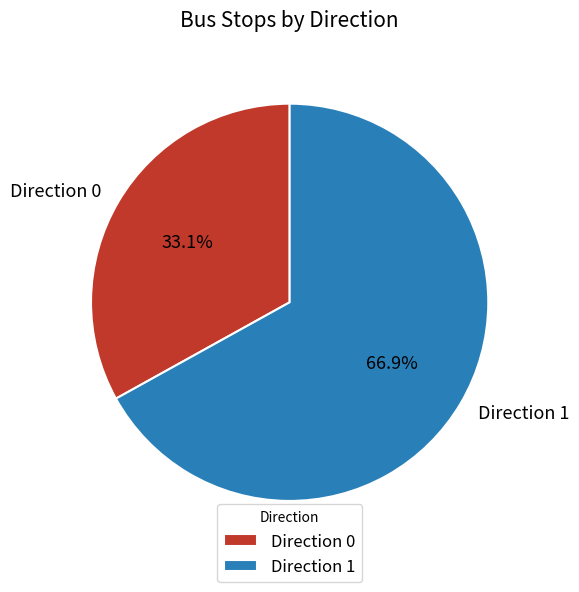

Between Direction 1 and Direction 0, which is larger?

Direction 1